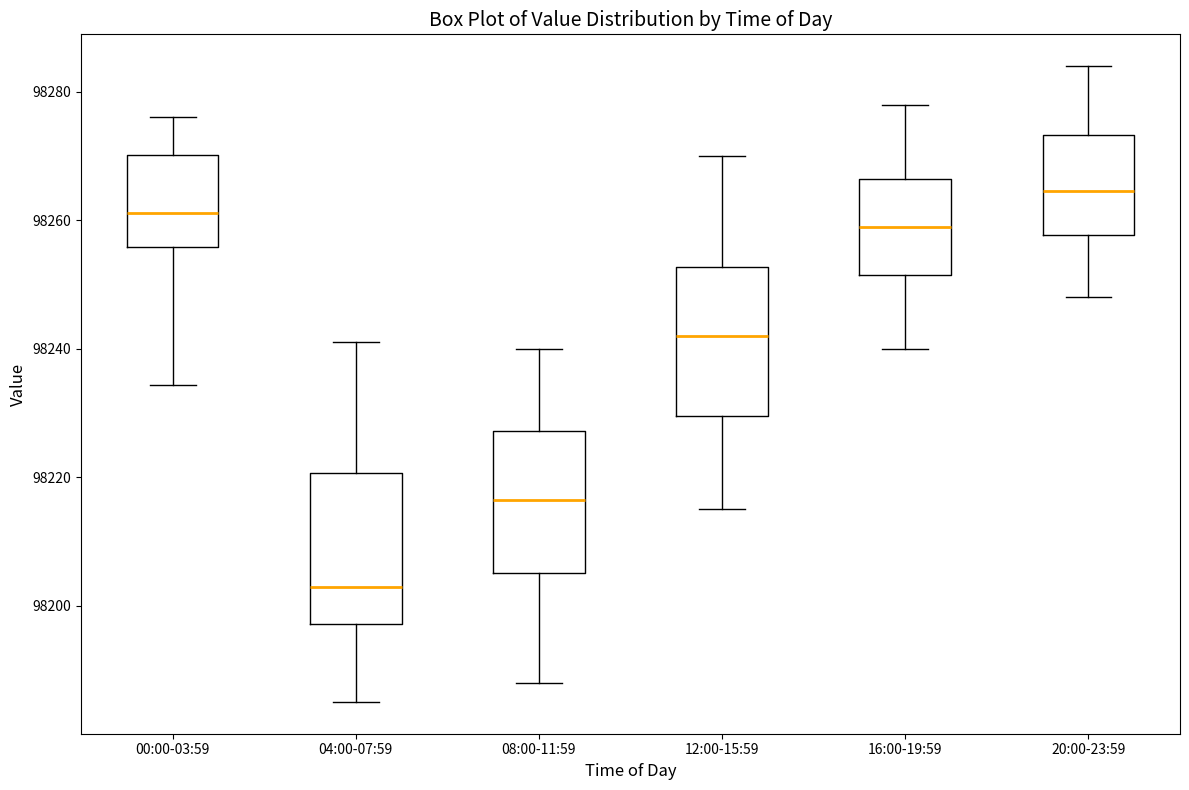

Reading left to right, read every box against the y-axis: the position of its median line, the range the box covers, and the ends of its whiskers. The values are not printed on the chart, so give them approximately, as read against the axis.

00:00-03:59: median 98262, box 98256 to 98270, whiskers 98234 to 98276
04:00-07:59: median 98202, box 98198 to 98220, whiskers 98186 to 98242
08:00-11:59: median 98216, box 98206 to 98228, whiskers 98188 to 98240
12:00-15:59: median 98242, box 98230 to 98252, whiskers 98216 to 98270
16:00-19:59: median 98260, box 98252 to 98266, whiskers 98240 to 98278
20:00-23:59: median 98264, box 98258 to 98274, whiskers 98248 to 98284